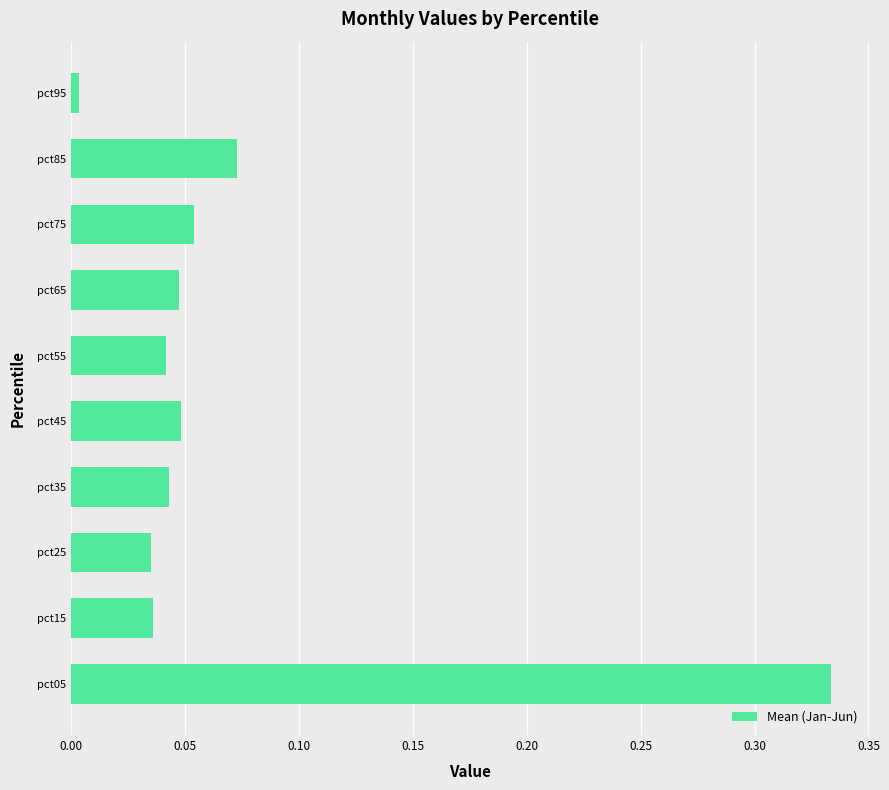

Which has a higher value, pct75 or pct05?

pct05